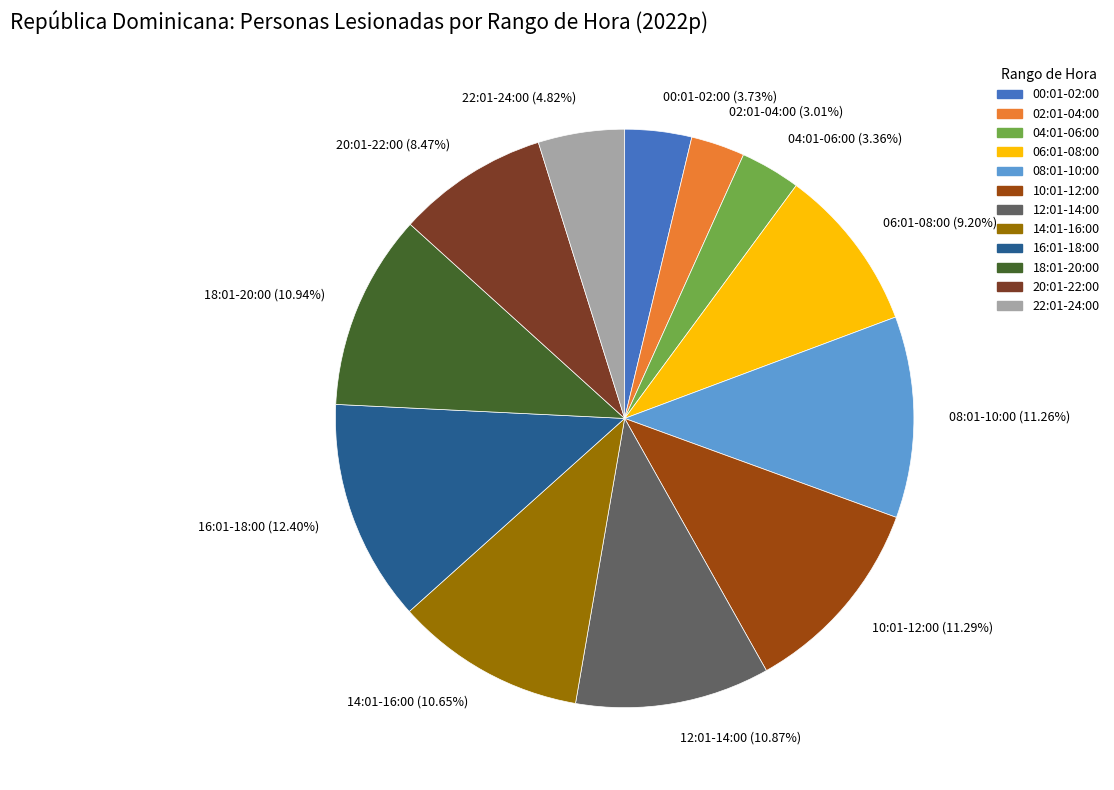

Is the sum of 00:01-02:00 and 20:01-22:00 greater than half?

No